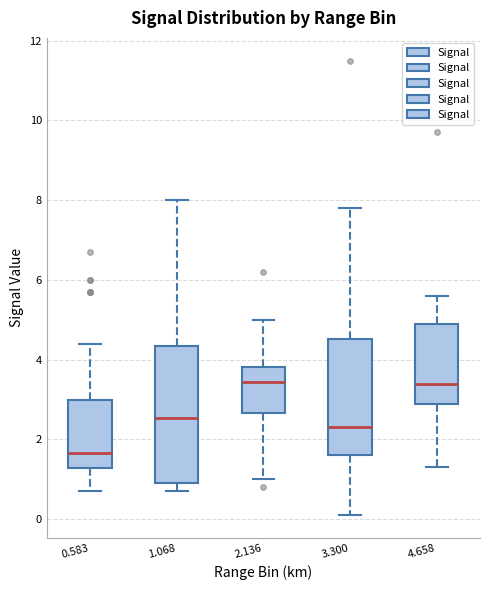

Reading left to right, read every box against the y-axis: the position of its median line, the range the box covers, and the ends of its whiskers. The values are not printed on the chart, so give them approximately, as read against the axis.

0.583: median 1.6, box 1.2 to 3.0, whiskers 0.8 to 4.4
1.068: median 2.6, box 1.0 to 4.4, whiskers 0.8 to 8.0
2.136: median 3.4, box 2.6 to 3.8, whiskers 1.0 to 5.0
3.300: median 2.4, box 1.6 to 4.6, whiskers 0.2 to 7.8
4.658: median 3.4, box 3.0 to 5.0, whiskers 1.4 to 5.6